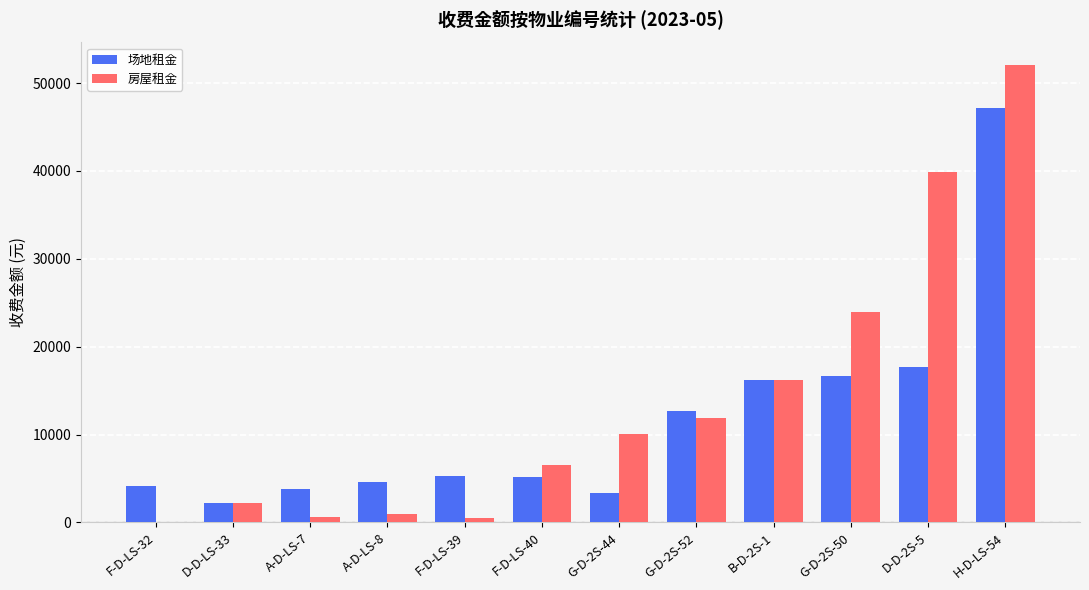

Which category has the highest value across all series?

H-D-LS-54